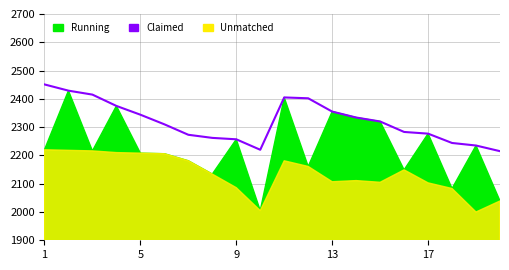

What is the greatest value displayed?

2451